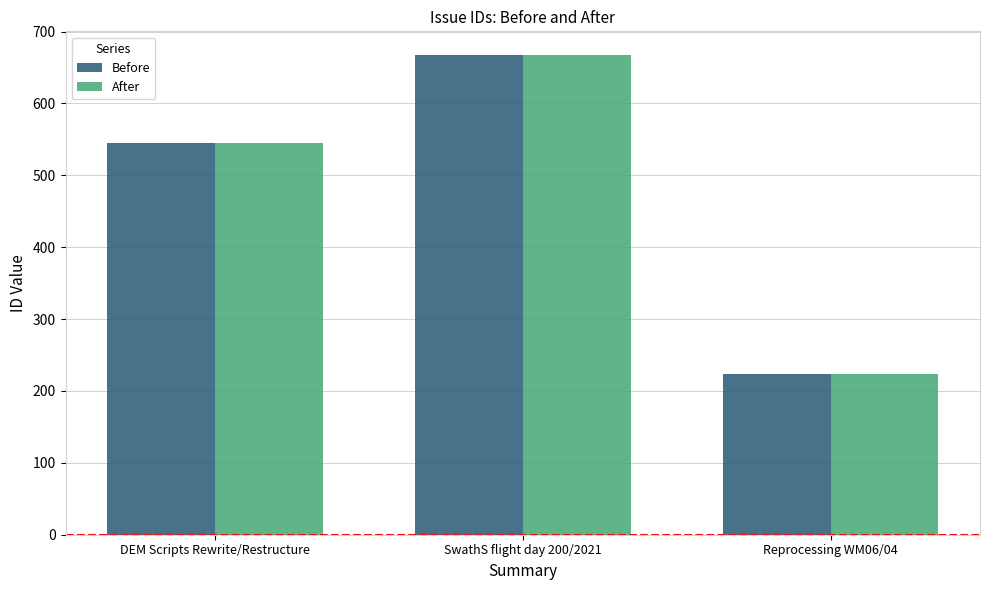

List the labels in order of Before value, smallest first.

Reprocessing WM06/04, DEM Scripts Rewrite/Restructure, SwathS flight day 200/2021